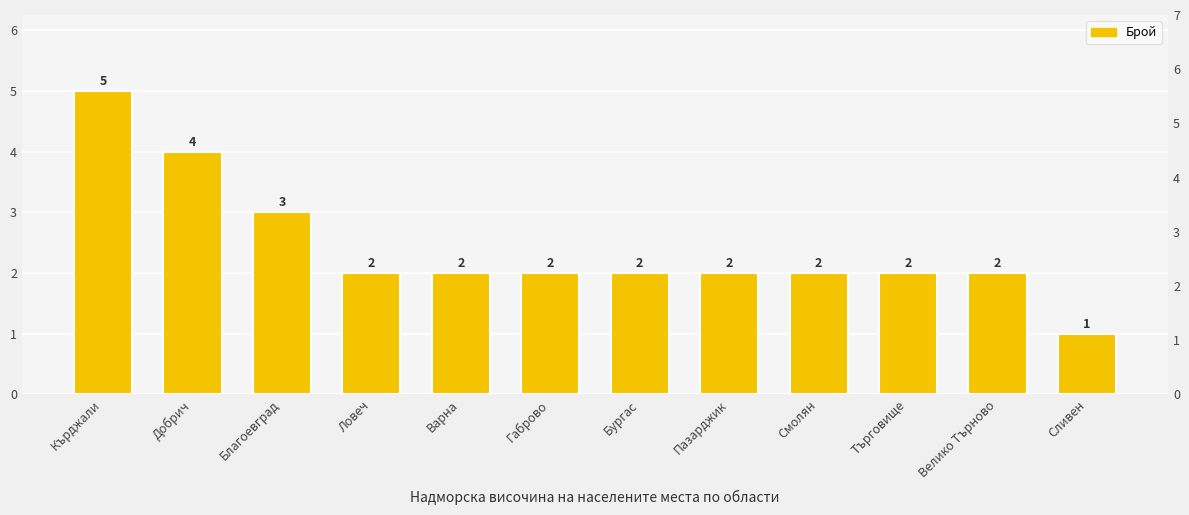

Reading left to right, extract all data points from this chart.

Кърджали=5	Добрич=4	Благоевград=3	Ловеч=2	Варна=2	Габрово=2	Бургас=2	Пазарджик=2	Смолян=2	Търговище=2	Велико Търново=2	Сливен=1